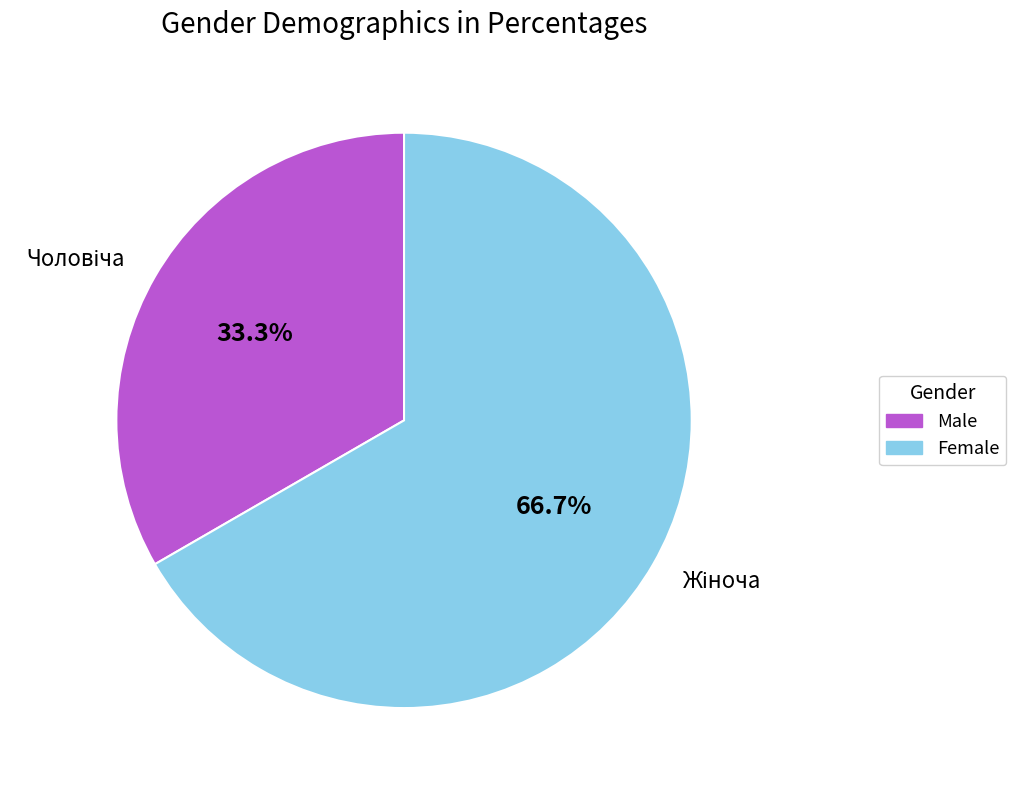

Is there any slice that represents more than half of the pie?

Yes